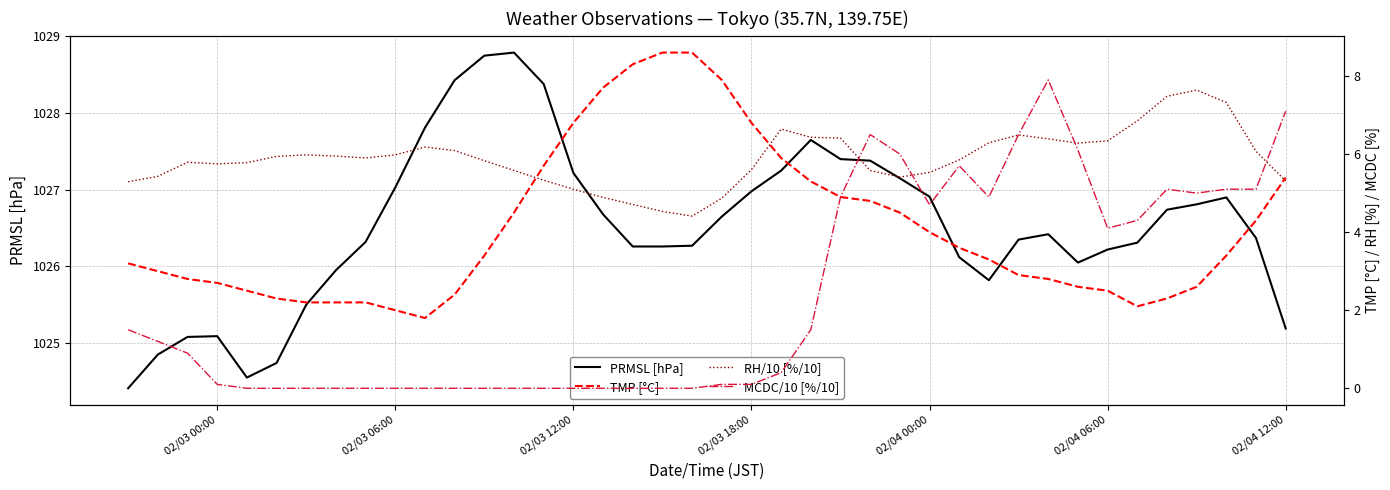

What is the lowest value of the PRMSL [hPa] series?

1024.4